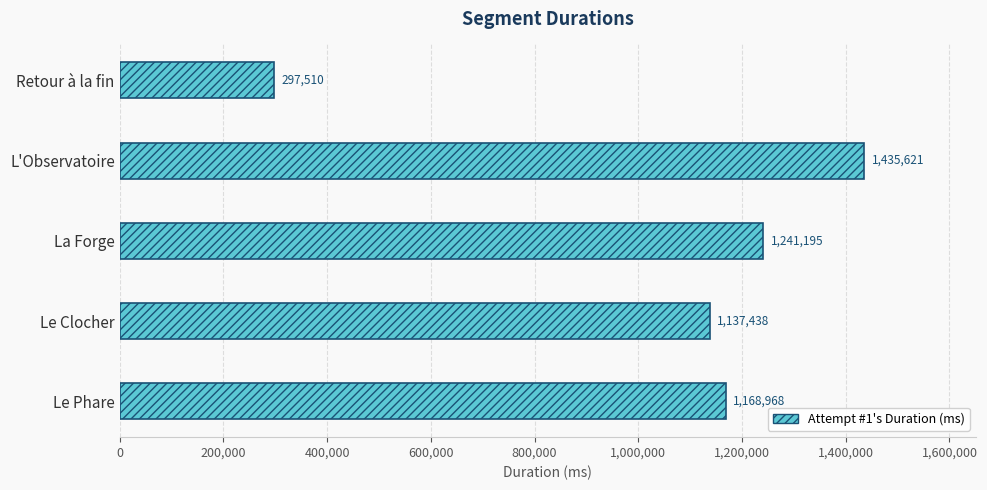

What is the change in value from Le Phare to Retour à la fin?

-871458